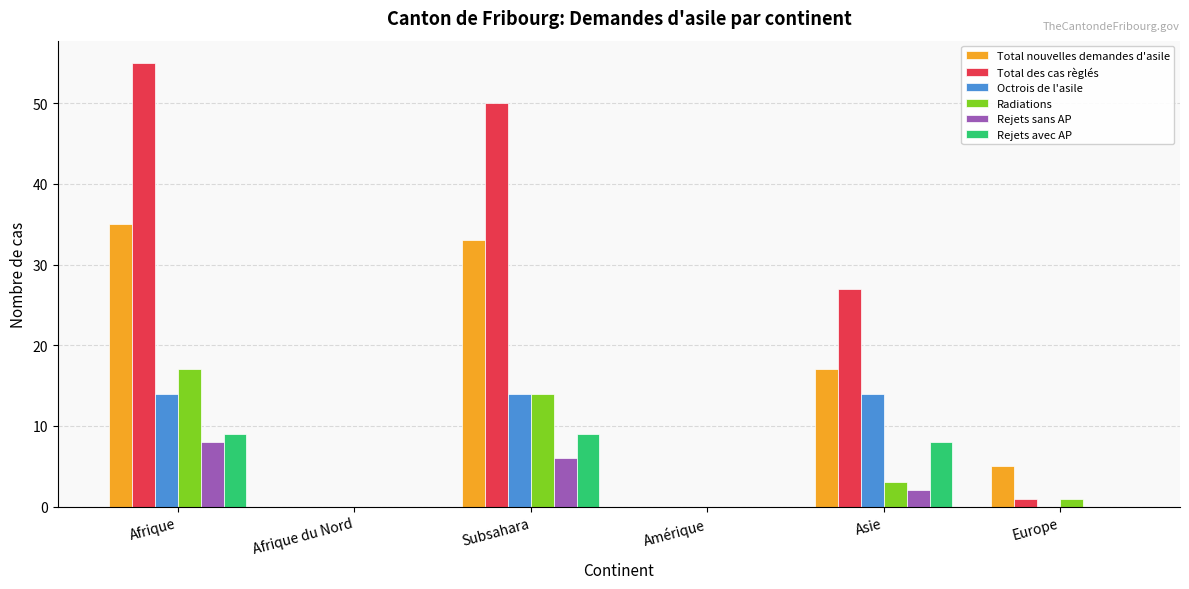

Count the number of data series in this chart.

6